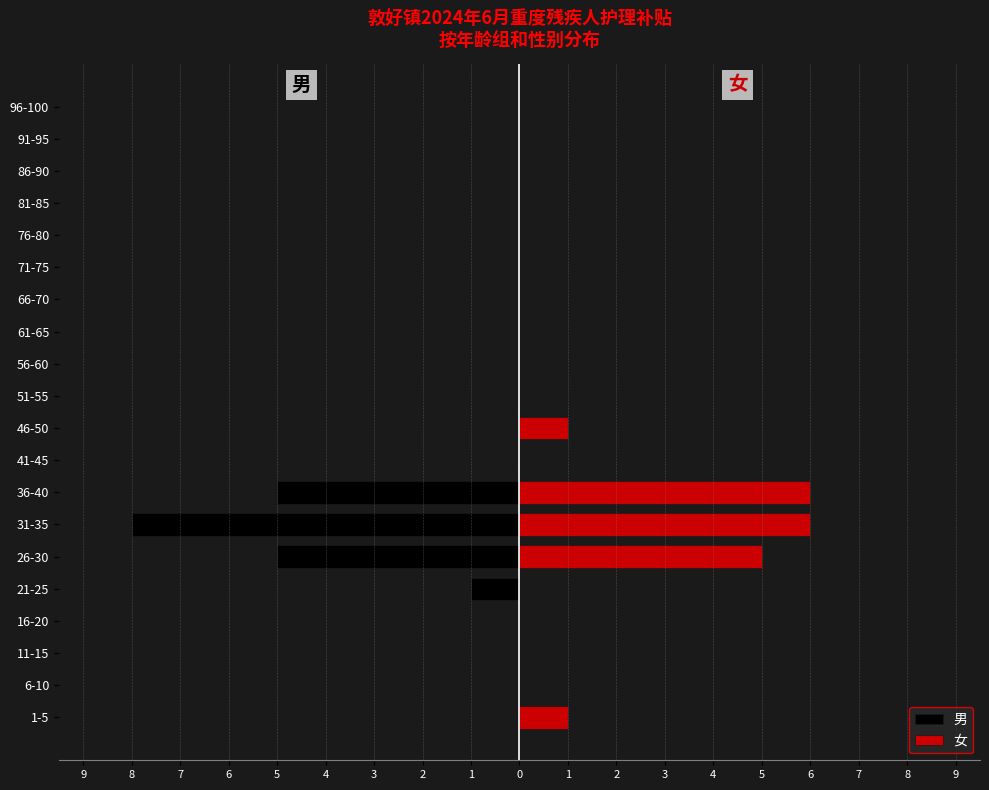

Which series has the widest spread of values?

男